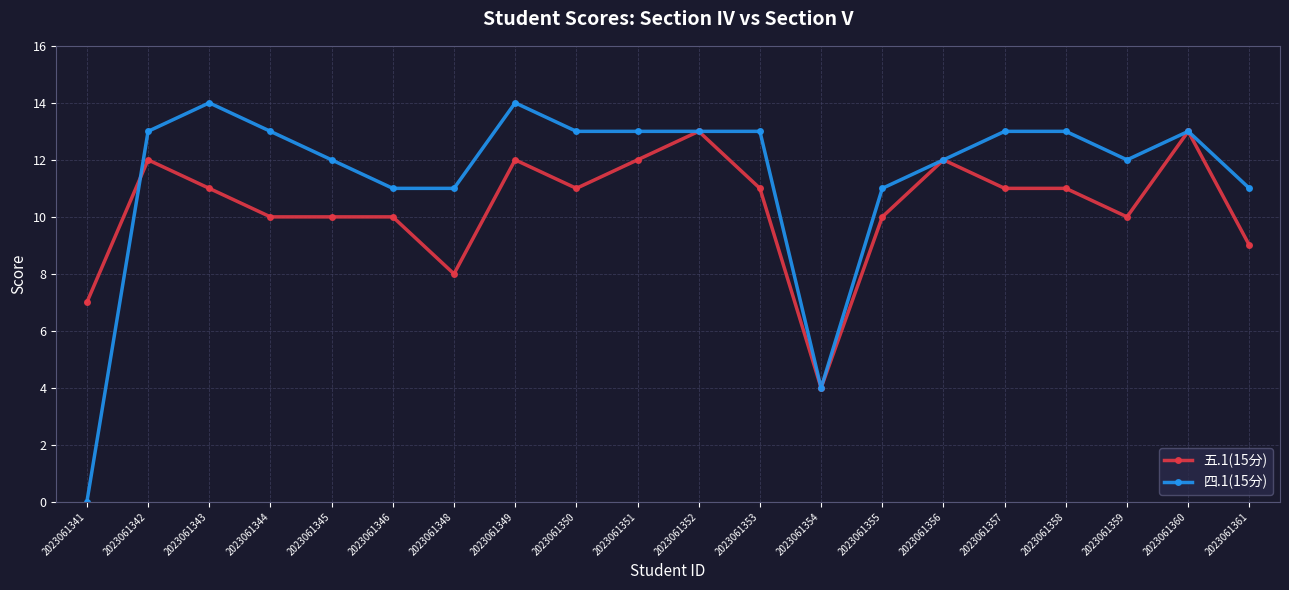

Where is the first local maximum for 四.1(15分)?

2023061343